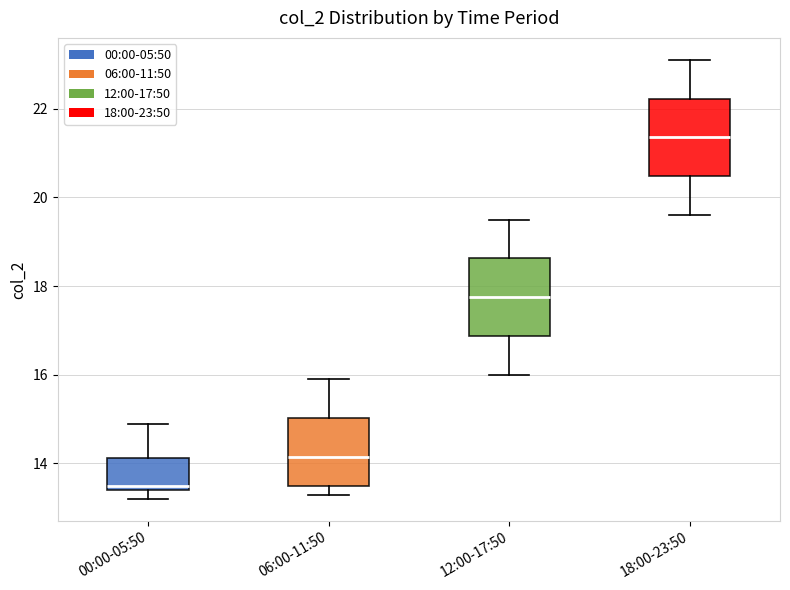

Reading left to right, read every box against the y-axis: the position of its median line, the range the box covers, and the ends of its whiskers. The values are not printed on the chart, so give them approximately, as read against the axis.

00:00-05:50: median 13.6, box 13.4 to 14.2, whiskers 13.2 to 15.0
06:00-11:50: median 14.2, box 13.6 to 15.0, whiskers 13.4 to 16.0
12:00-17:50: median 17.8, box 16.8 to 18.6, whiskers 16.0 to 19.6
18:00-23:50: median 21.4, box 20.4 to 22.2, whiskers 19.6 to 23.2